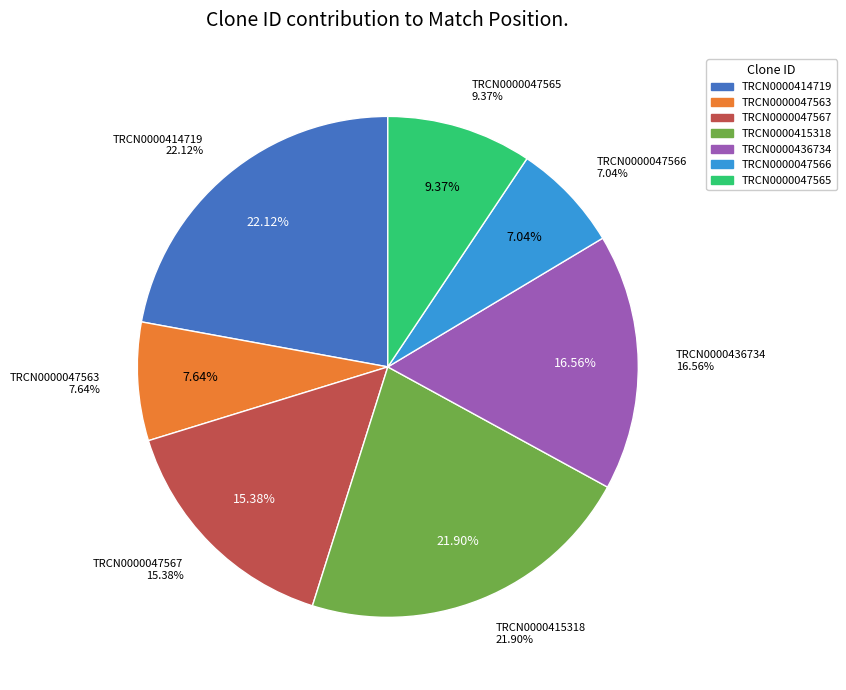

Which slice is the largest?

TRCN0000414719